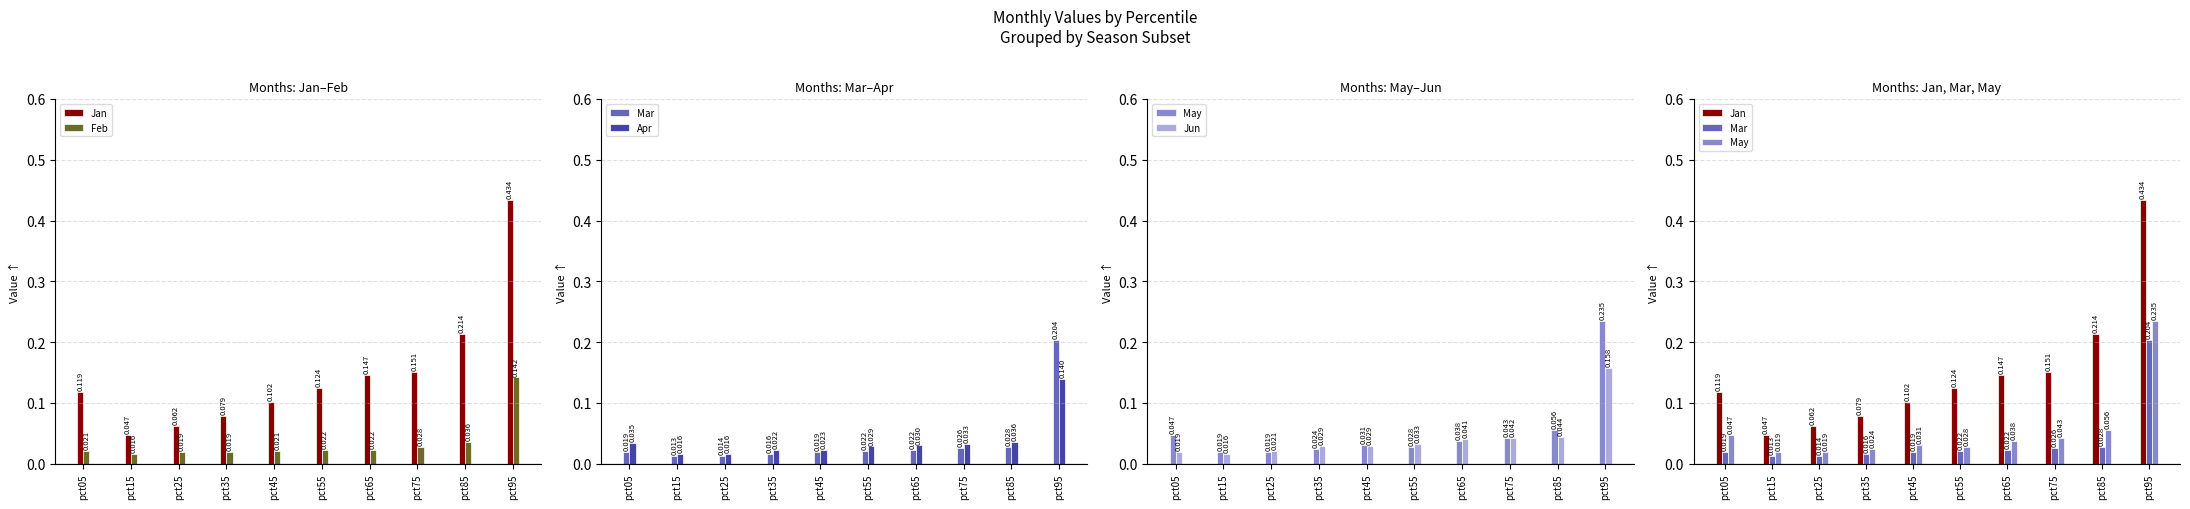

Which label corresponds to the smallest value in the chart?

pct15